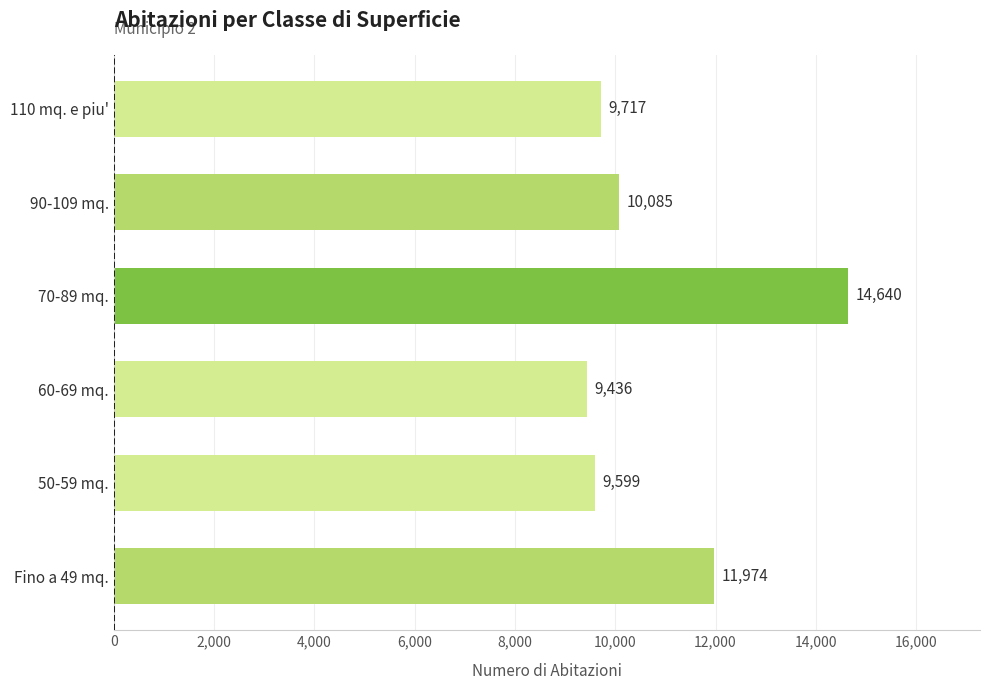

True or false: the data shows 9599 at 50-59 mq..

True